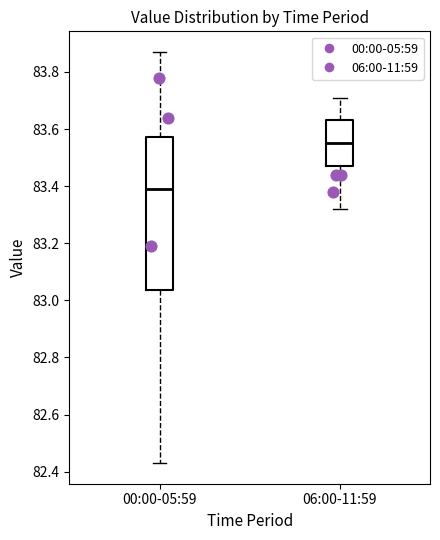

Which box's median line is the lowest?

00:00-05:59